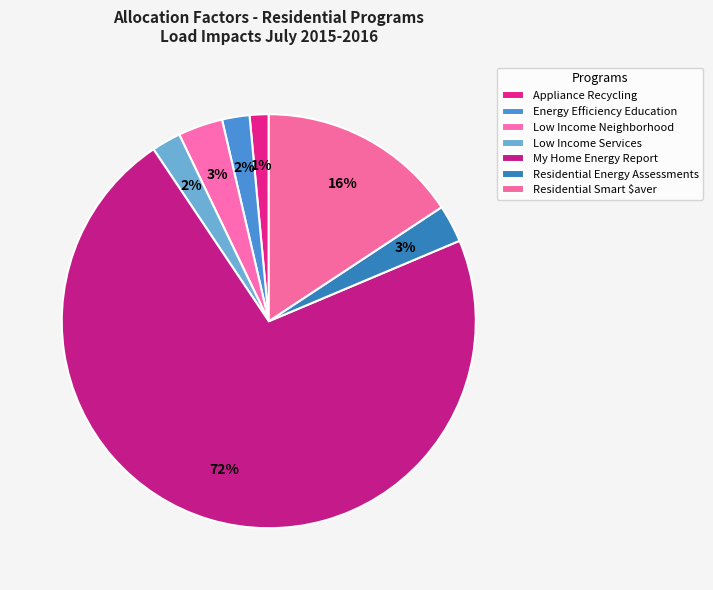

Count the number of slices in the pie.

7